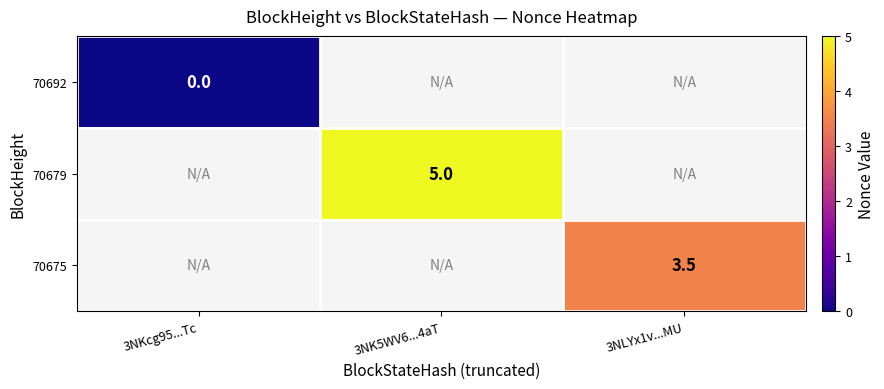

How many distinct data groups are displayed?

3